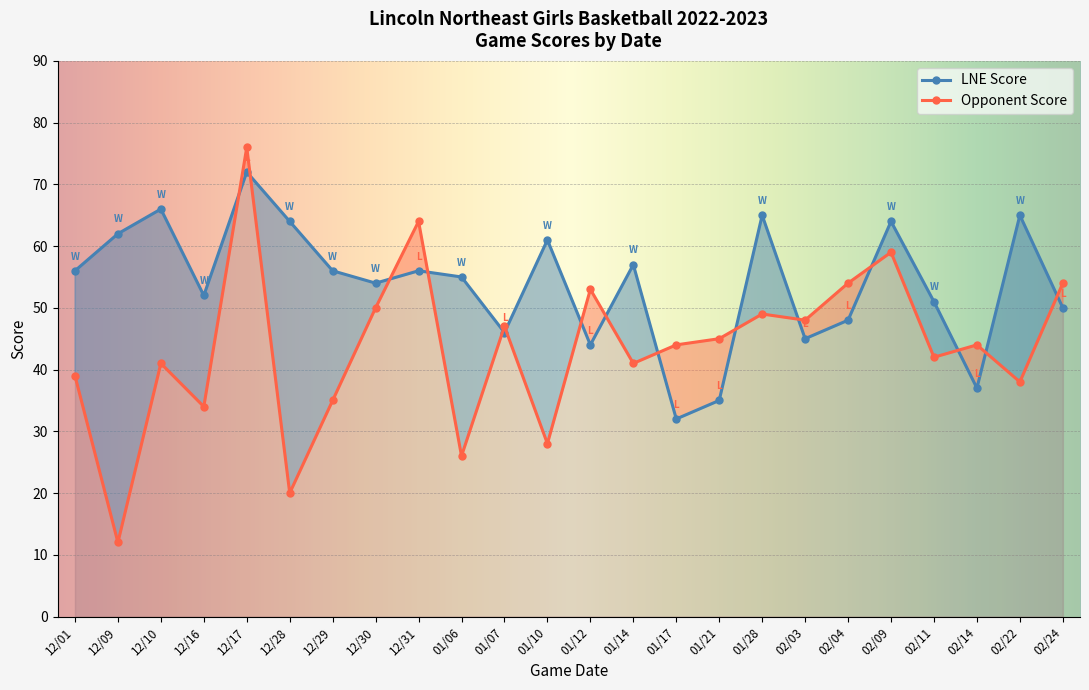

At which label does LNE Score reach its peak?

12/17